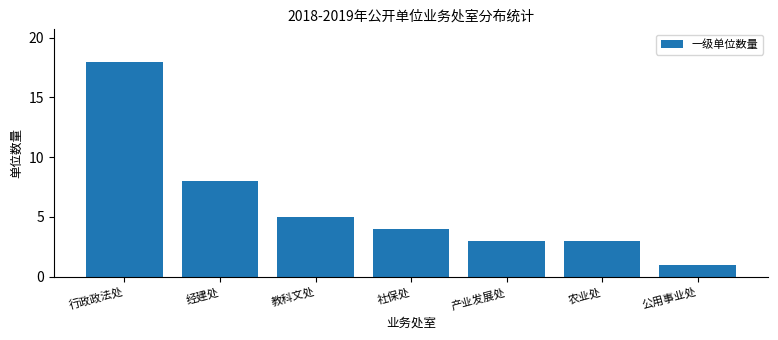

The value at 教科文处 is 5. True or false?

True